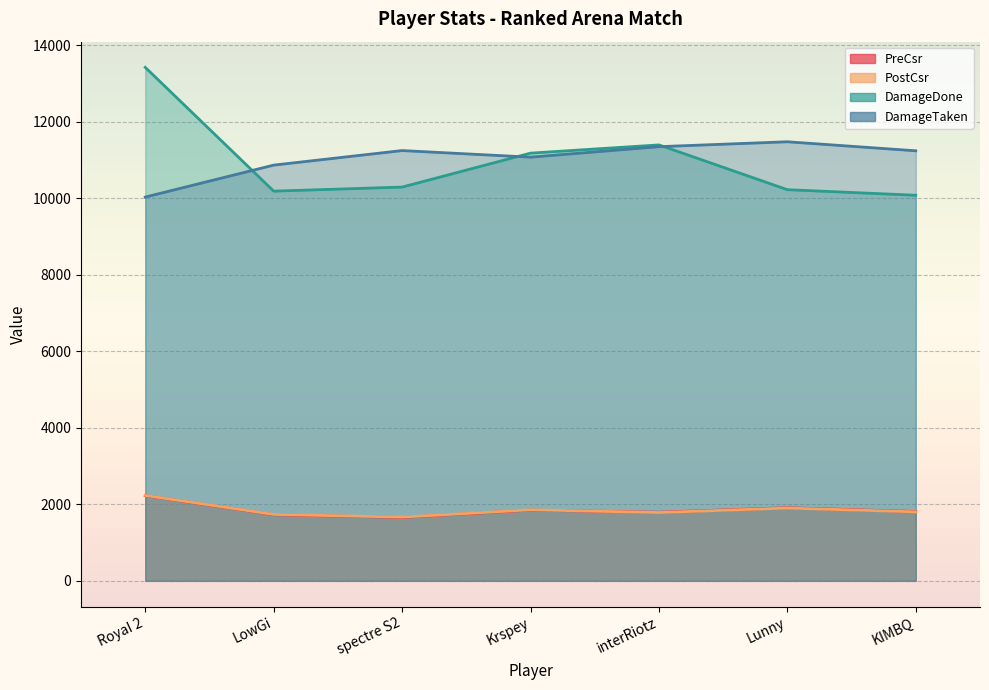

Which series has the widest spread of values?

DamageDone